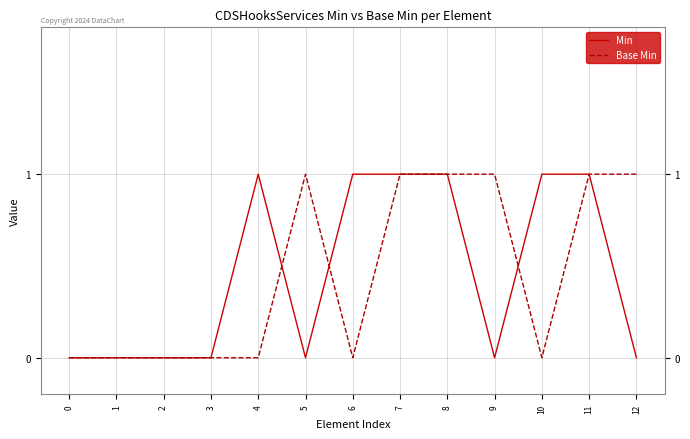

At 5, list the series in order from largest to smallest.

Base Min, Min